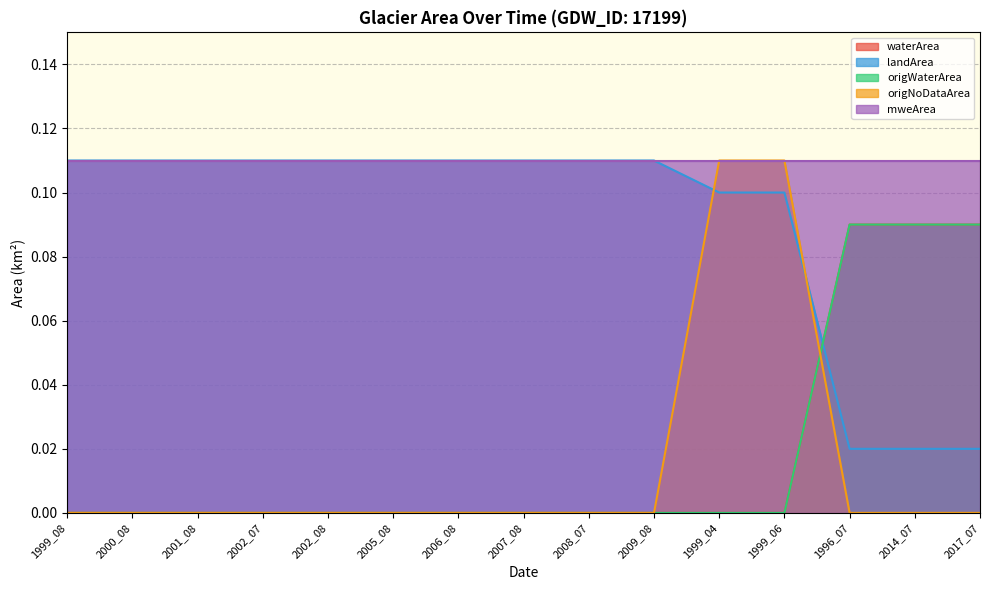

Where do origNoDataArea and landArea first cross each other?

2009_08 and 1999_04